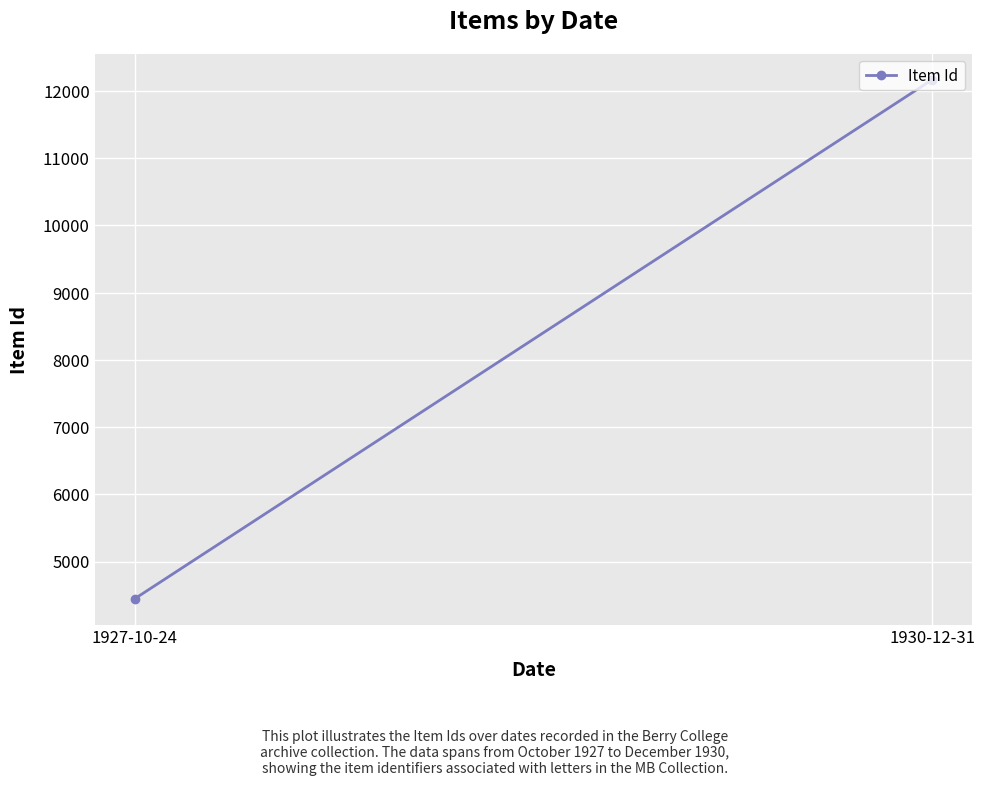

What is the sum of the values at 1927-10-24 and 1930-12-31?

16615